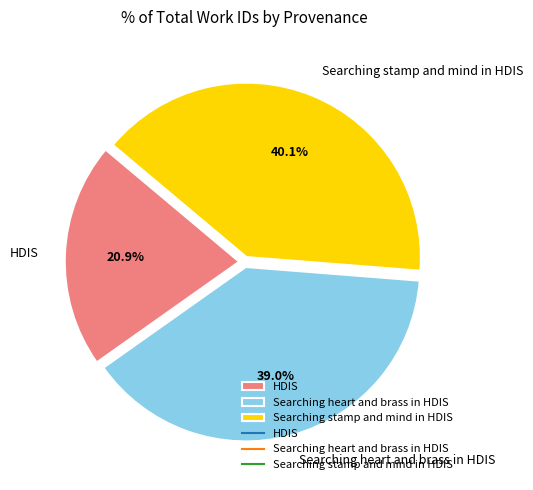

Is there a majority slice in this chart?

No